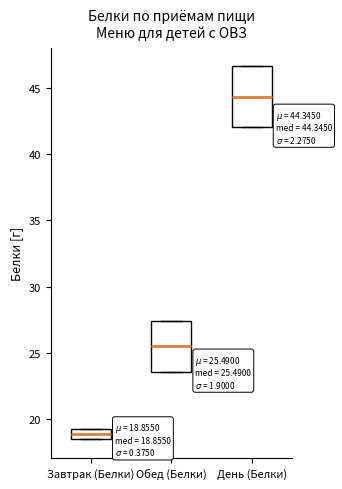

Comparing the boxes themselves (not the whiskers), which one is the tallest?

День (Белки)